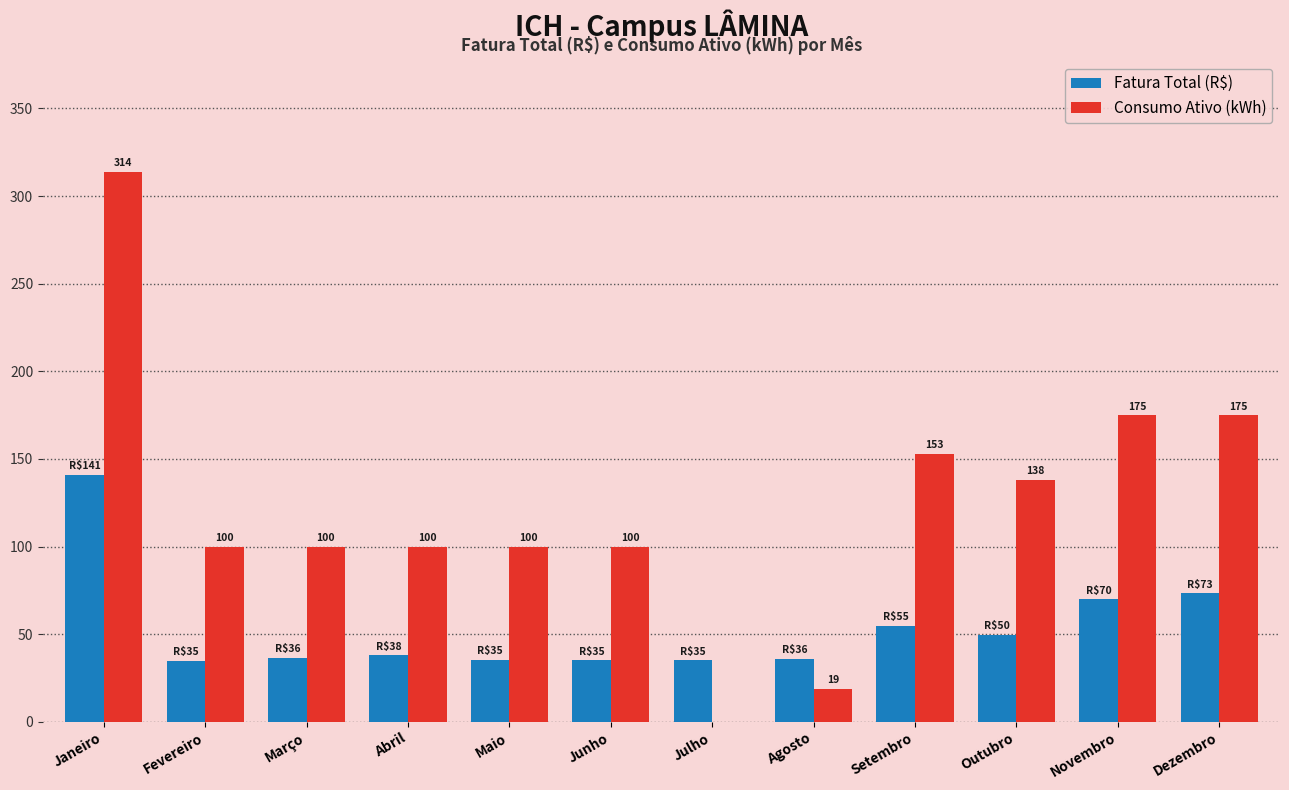

At which label does Fatura Total (R$) reach its peak?

Janeiro